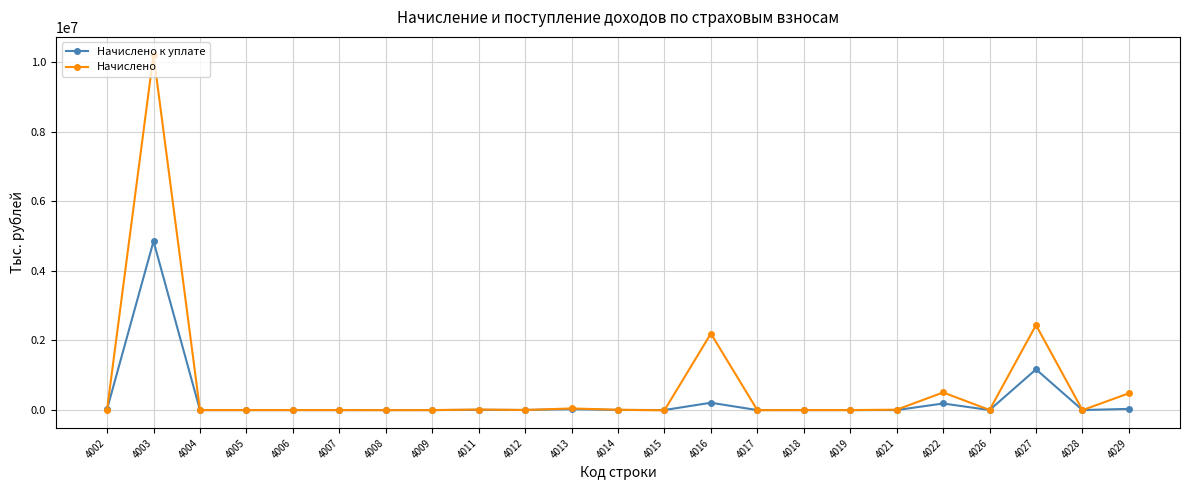

At which category is the sum across all series the highest?

4003